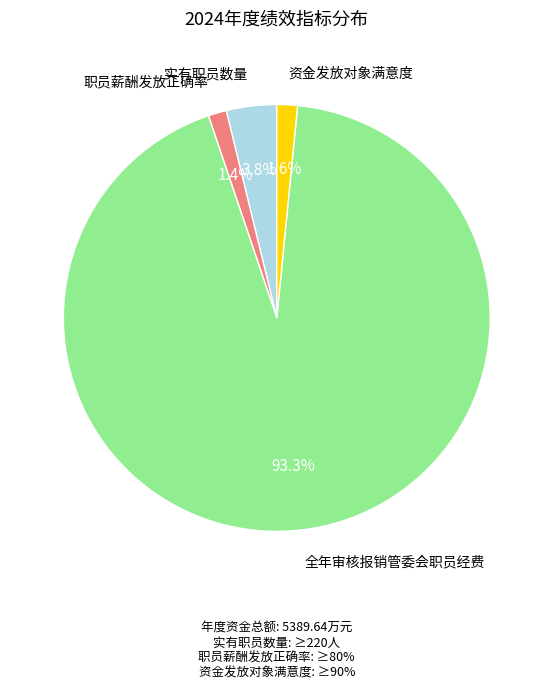

Is there a majority slice in this chart?

Yes